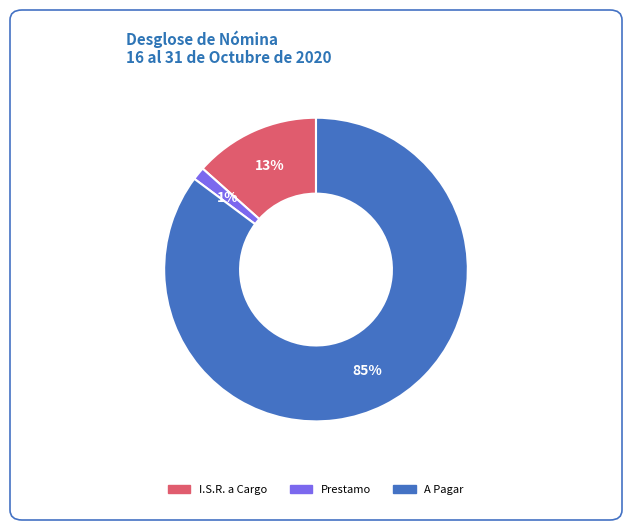

Which category accounts for the majority?

A Pagar